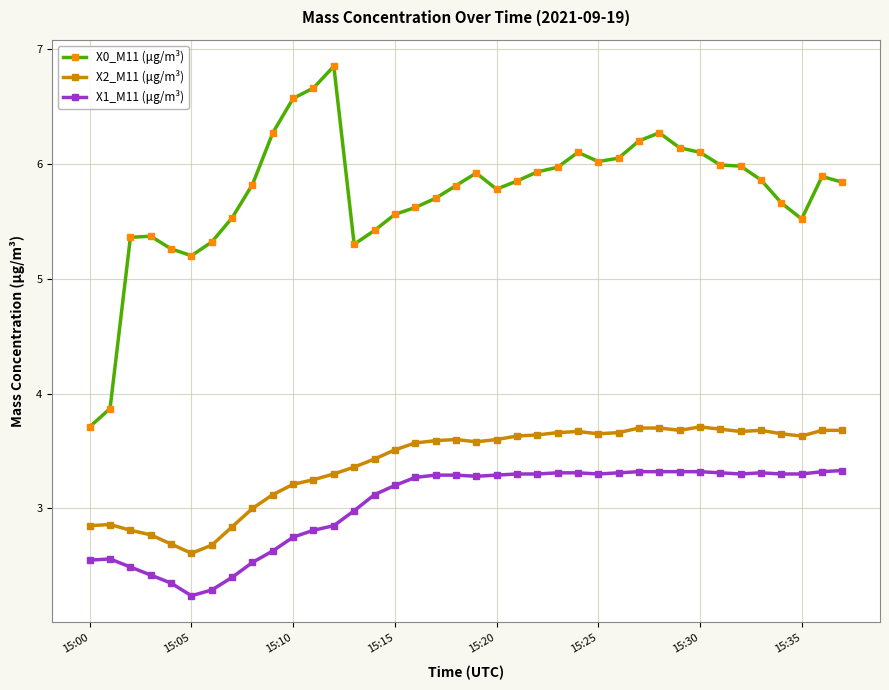

What is the value of the X1_M11 (μg/m³) point at the 21st from the left?

3.3